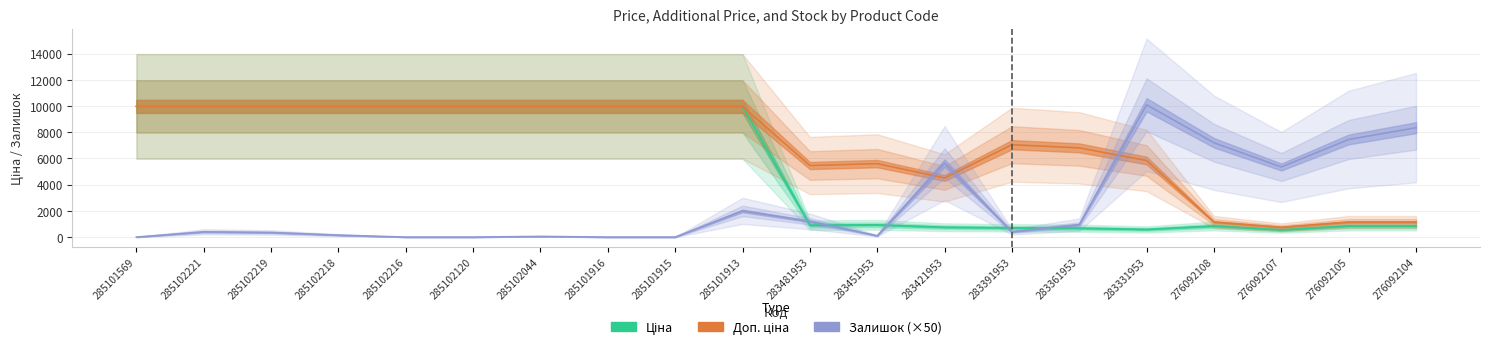

Count the number of categories in the chart.

20